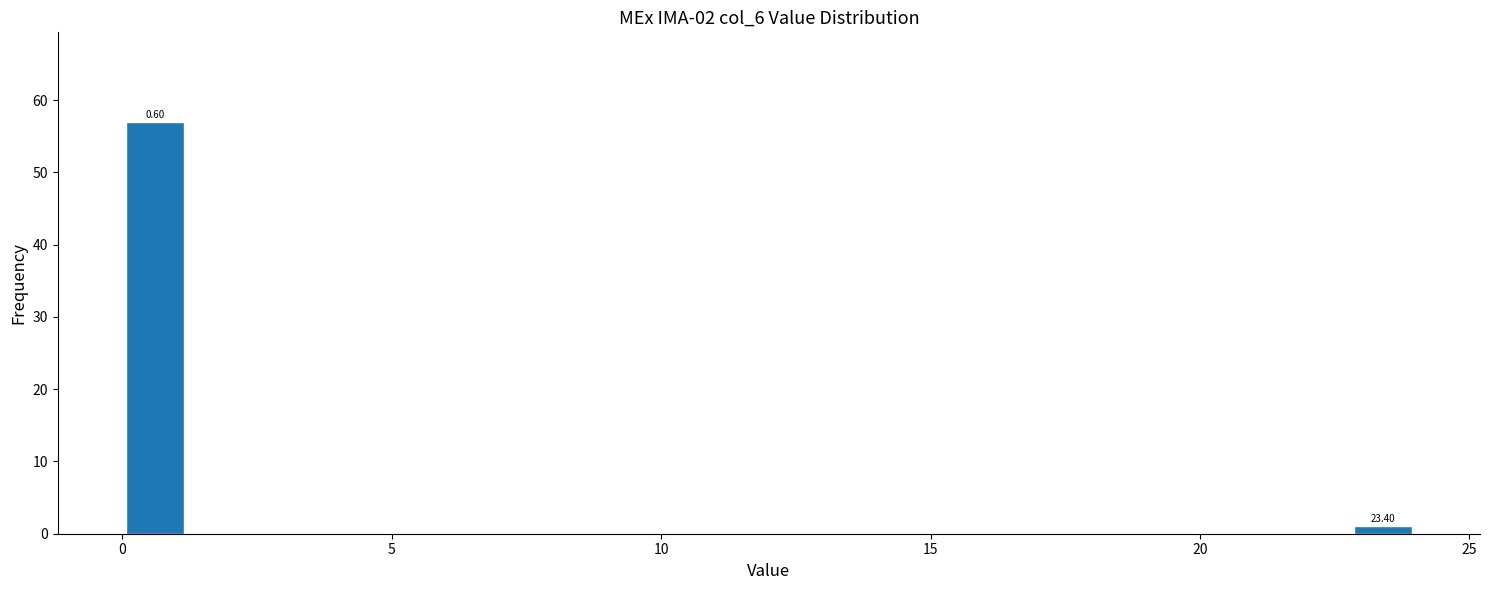

Around what value on the x-axis is the tallest bar? Give the approximate position of its centre, as read against the axis.

0.5